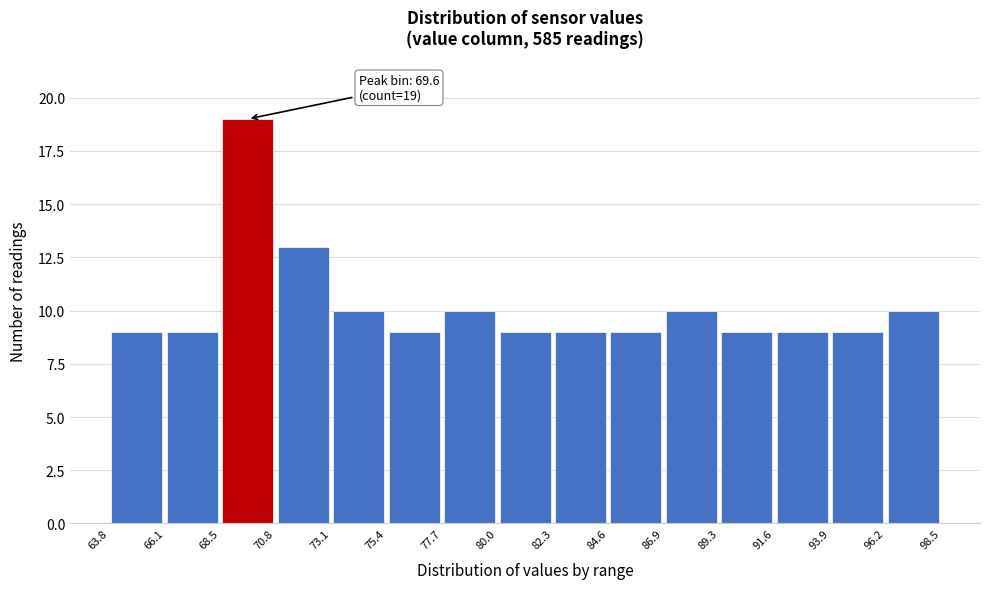

Over which range of the x-axis is the bar tallest?

68.5 to 70.8